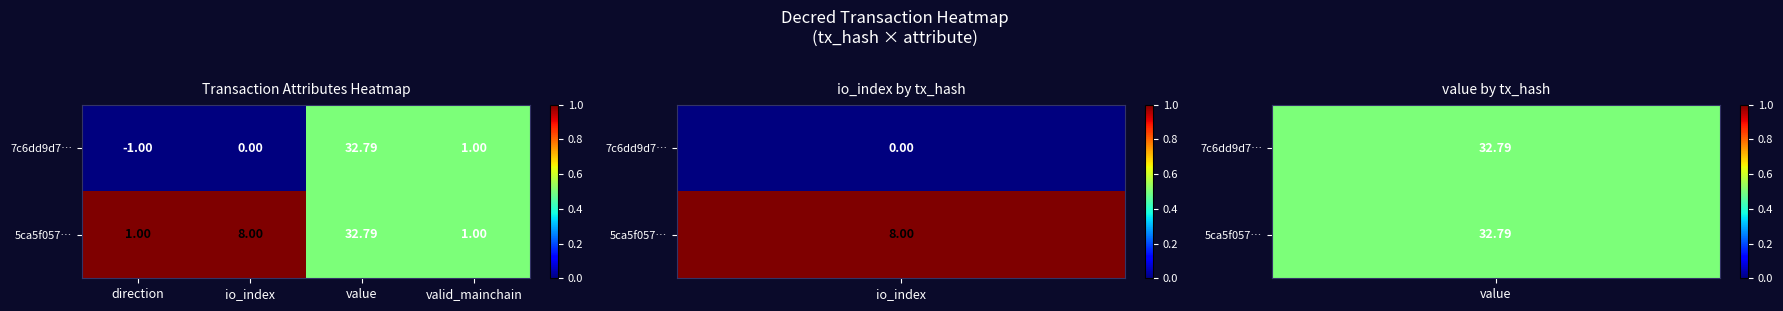

Rank the series at io_index from lowest to highest value.

7c6dd9d7…, 5ca5f057…